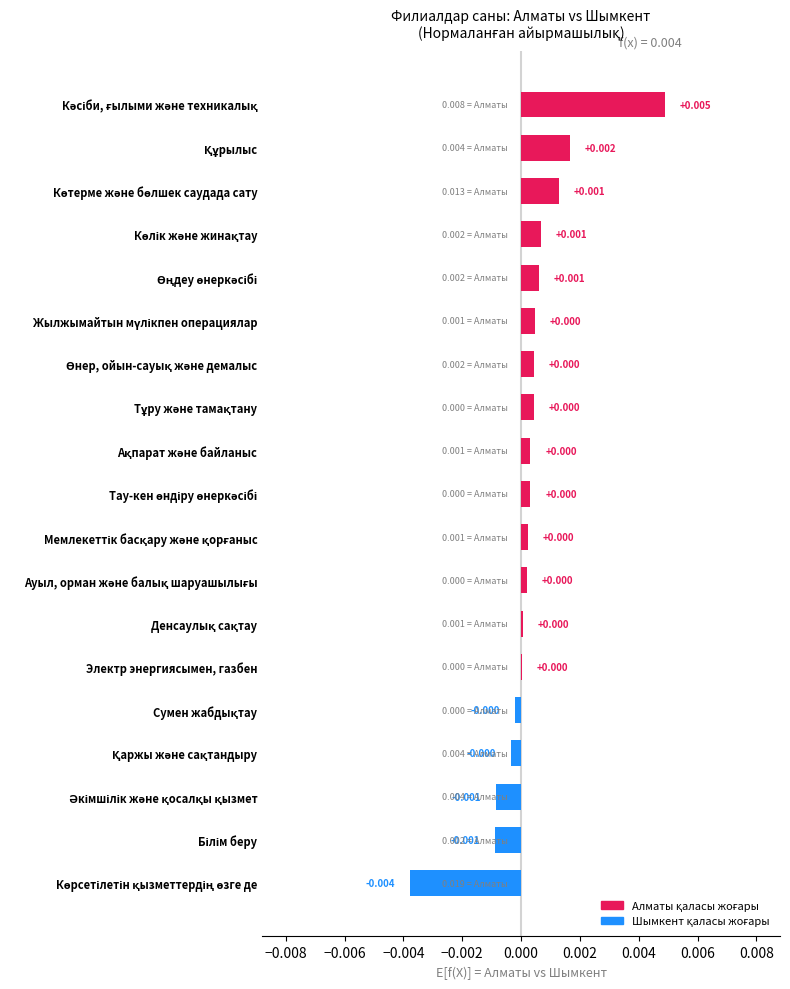

How many data points does each series have?

19